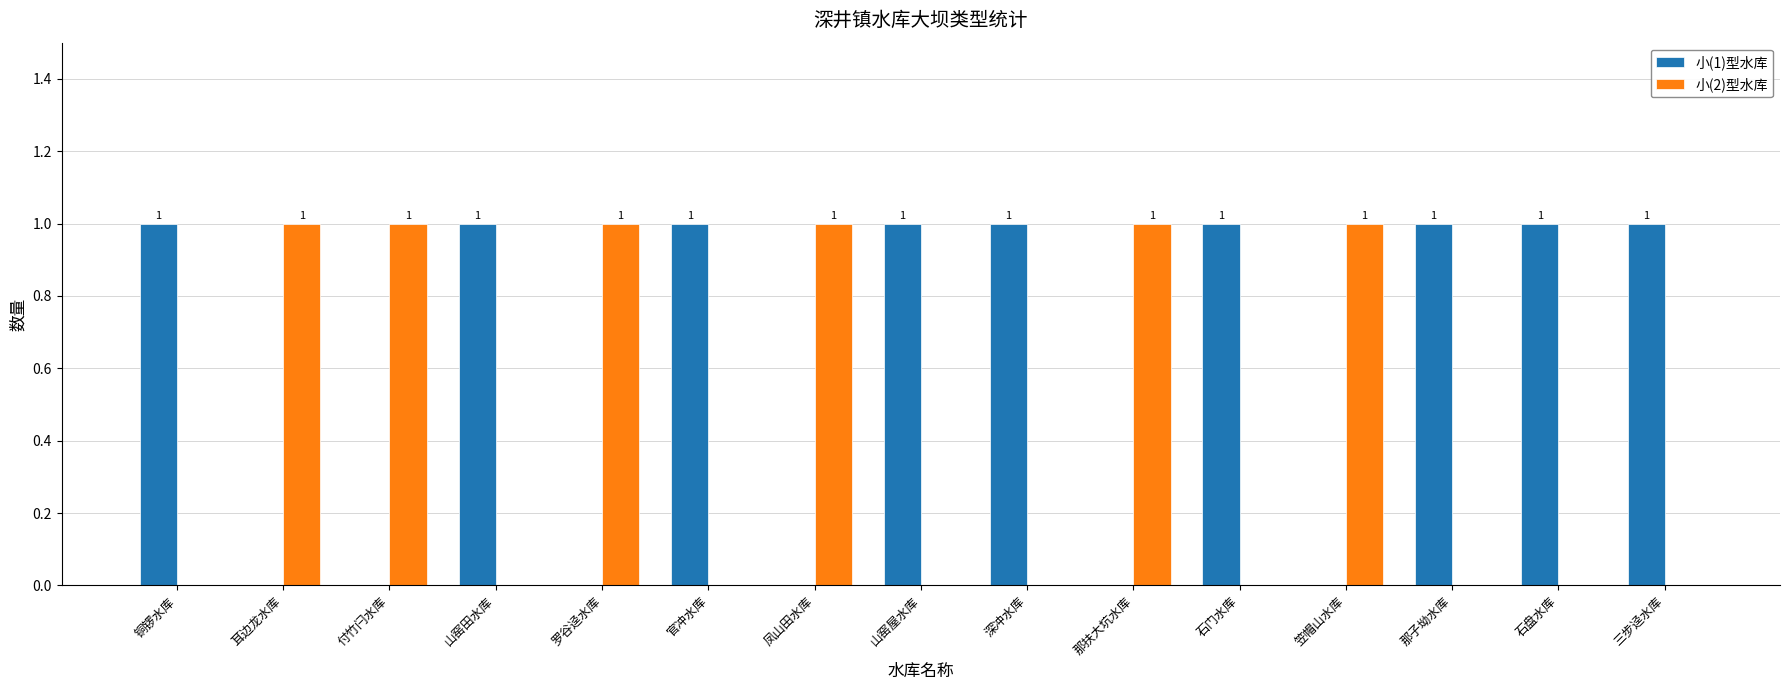

Is it true that 小(1)型水库 equals 0 at 那扶大坑水库?

True